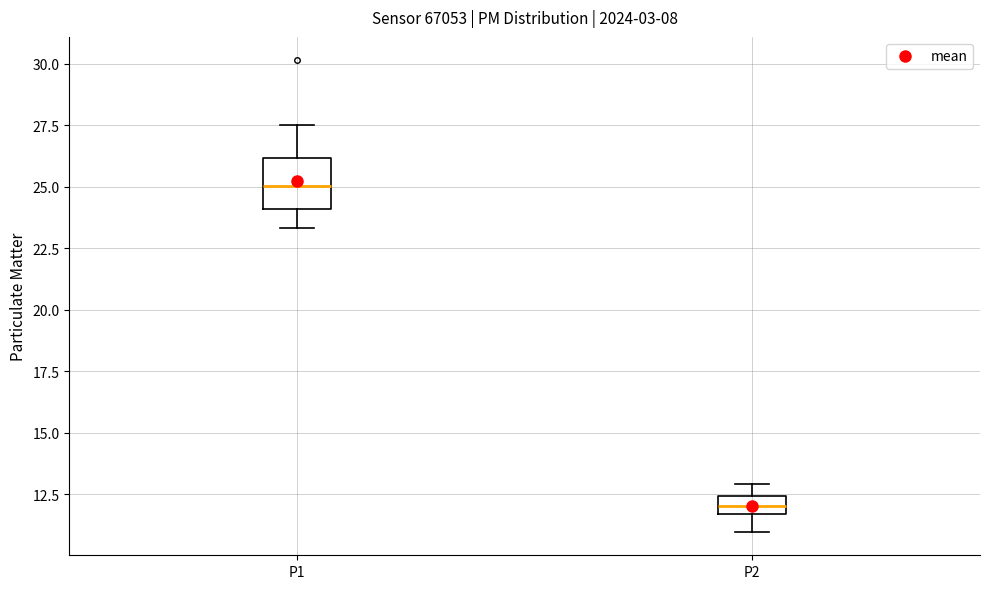

Which box's median line is the lowest?

P2